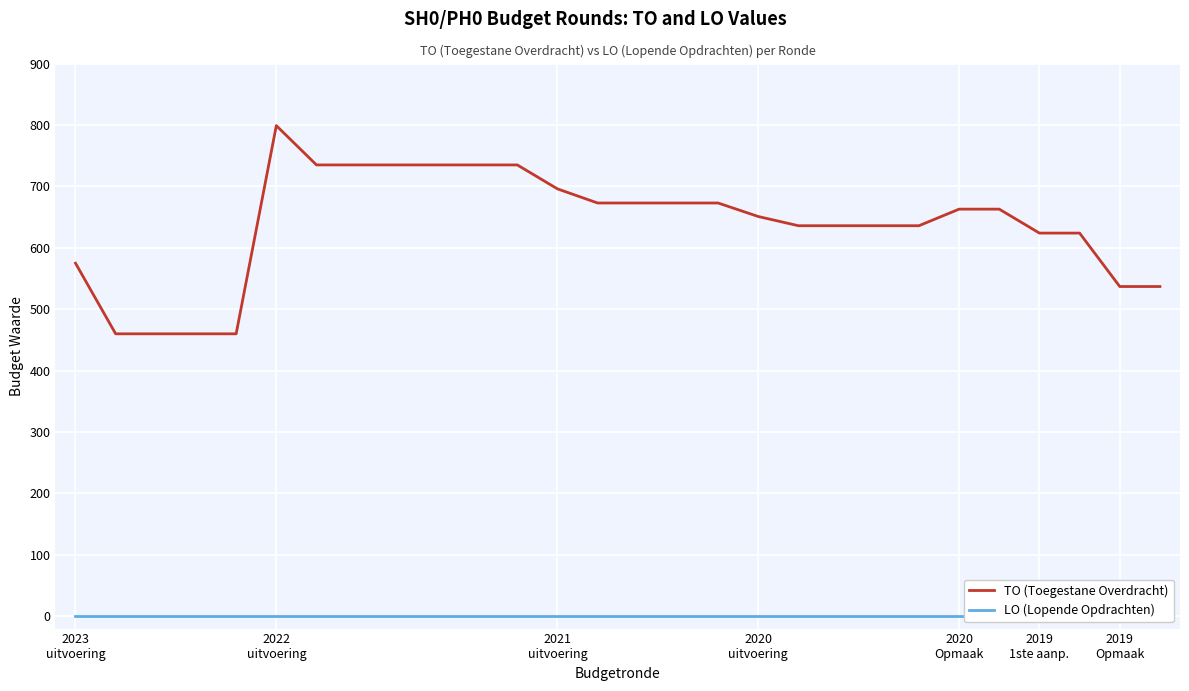

Is the value of TO (Toegestane Overdracht) at 27 greater than the value of LO (Lopende Opdrachten) at 25?

Yes